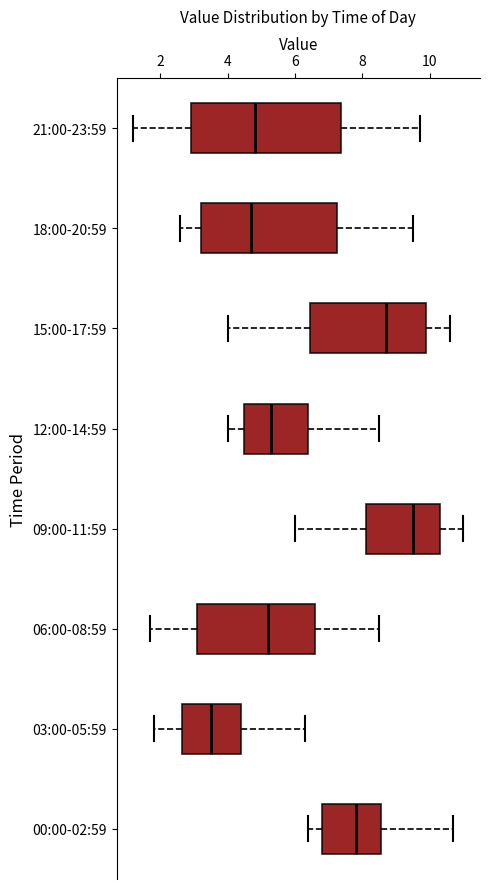

Reading bottom to top, transcribe this box plot: for each box, give where its median line is, the range the box spans, and where its two whiskers end, as read against the x-axis. The values are not printed on the chart, so give them approximately, as read against the axis.

00:00-02:59: median 7.8, box 6.8 to 8.6, whiskers 6.4 to 10.8
03:00-05:59: median 3.6, box 2.6 to 4.4, whiskers 1.8 to 6.4
06:00-08:59: median 5.2, box 3.2 to 6.6, whiskers 1.8 to 8.6
09:00-11:59: median 9.6, box 8.2 to 10.4, whiskers 6.0 to 11.0
12:00-14:59: median 5.4, box 4.6 to 6.4, whiskers 4.0 to 8.6
15:00-17:59: median 8.8, box 6.4 to 10.0, whiskers 4.0 to 10.6
18:00-20:59: median 4.8, box 3.2 to 7.2, whiskers 2.6 to 9.6
21:00-23:59: median 4.8, box 3.0 to 7.4, whiskers 1.2 to 9.8